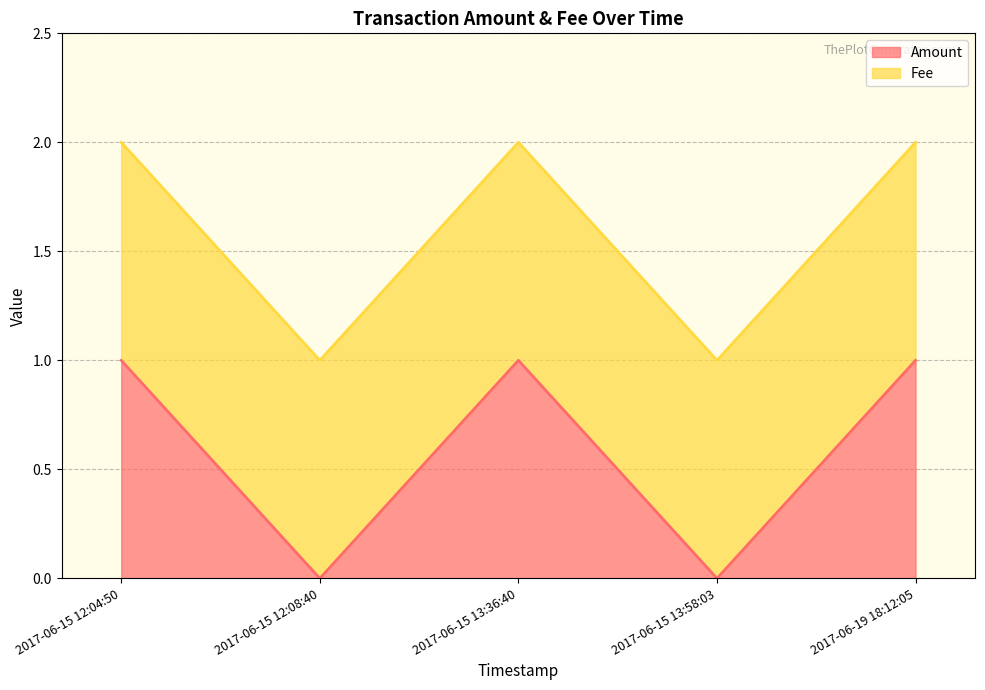

Count the number of categories in the chart.

5